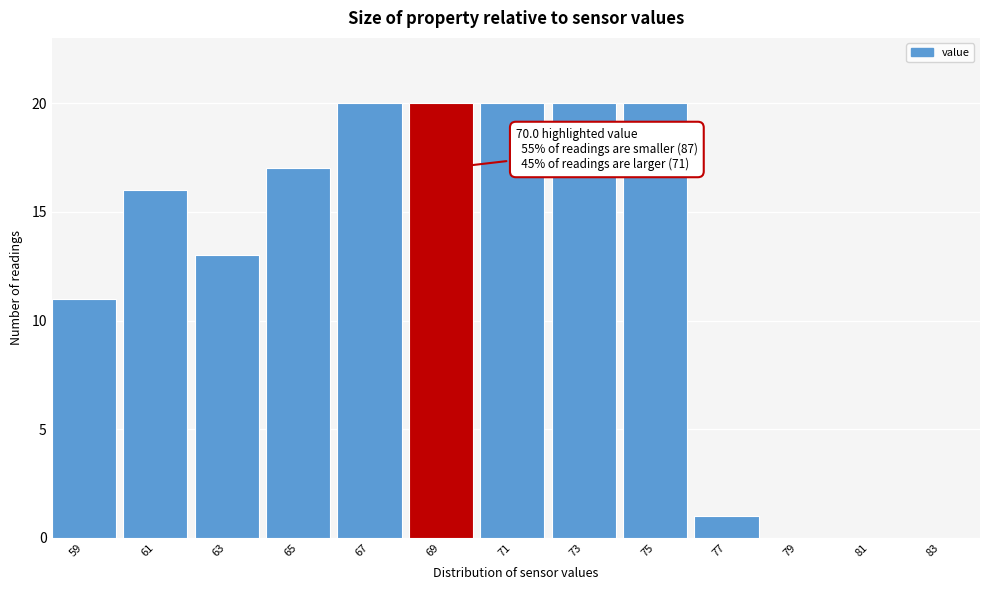

Reading left to right, extract all data points from this chart.

59=11	61=16	63=13	65=17	67=20	69=20	71=20	73=20	75=20	77=1	79=0	81=0	83=0